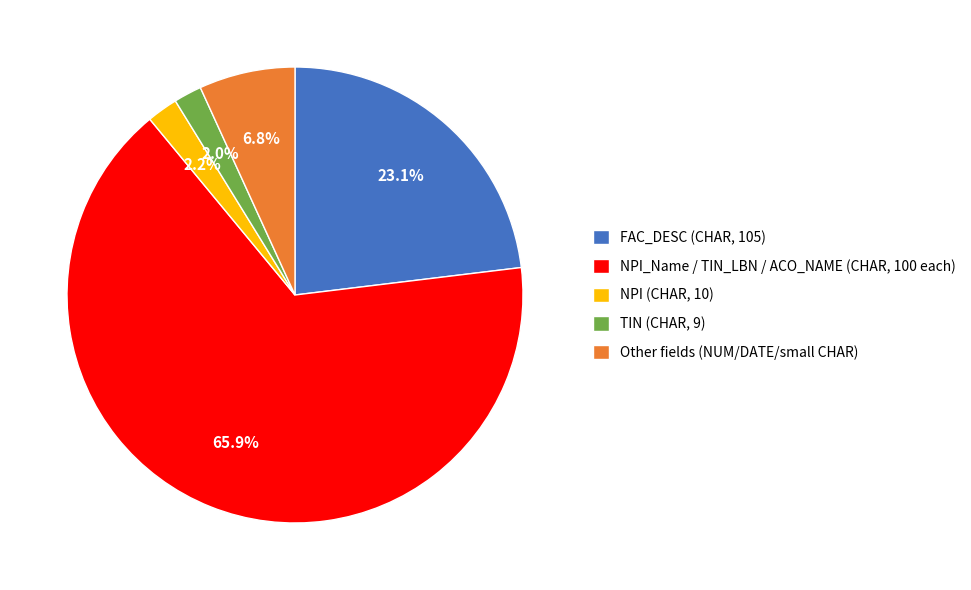

How many segments does this pie chart have?

5